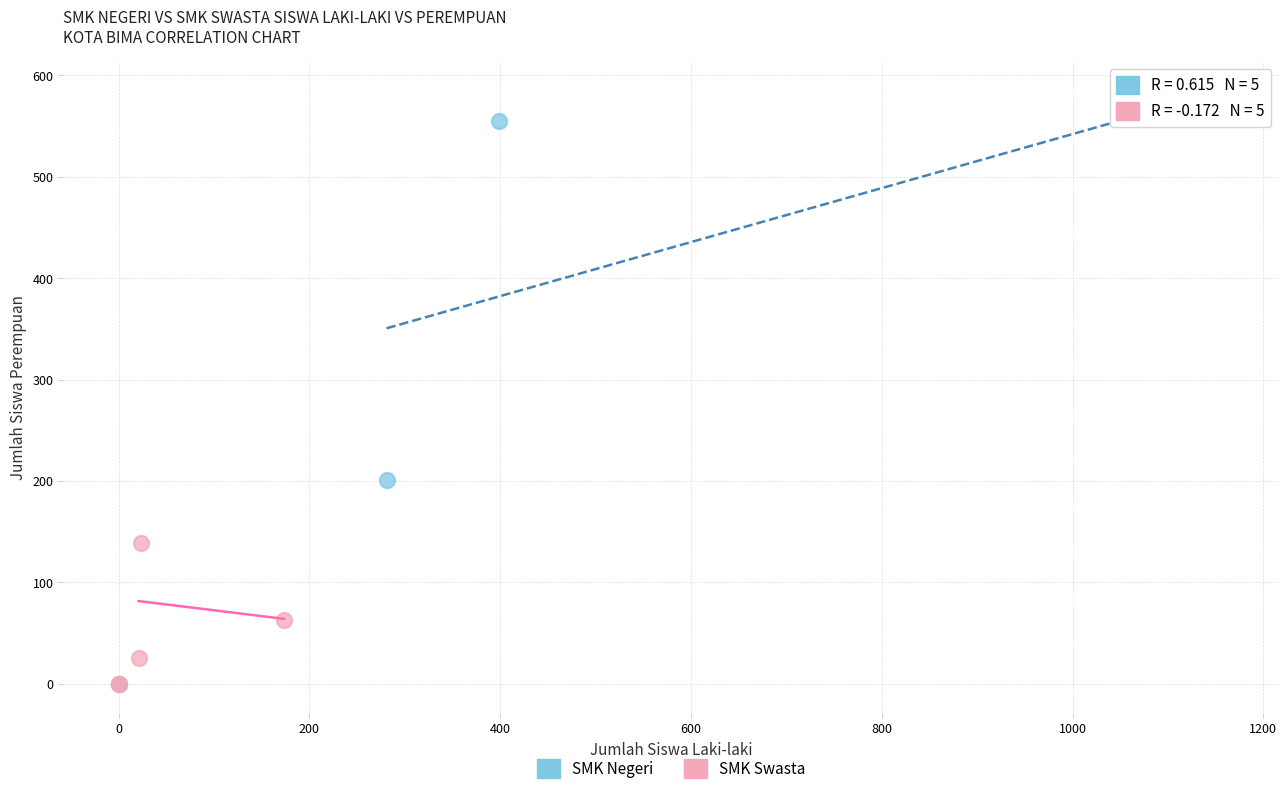

What are all the series names shown in the legend?

SMK Negeri, SMK Swasta